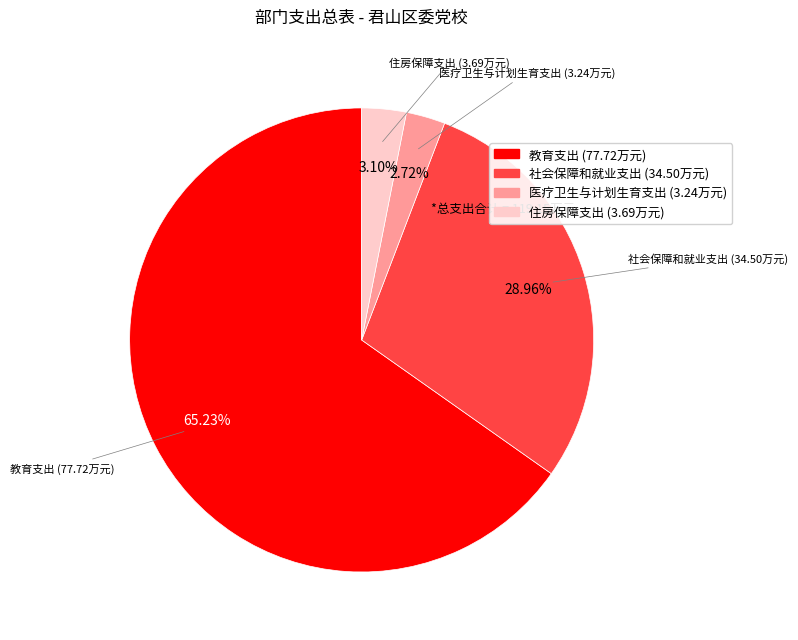

What percentage is the 医疗卫生与计划生育支出 slice, to the nearest percent?

3%